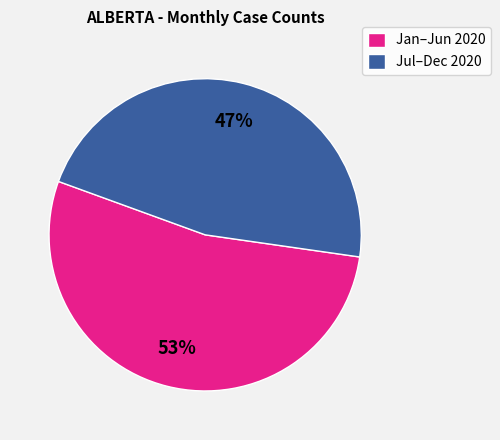

Which category has the biggest portion of the pie?

Jan–Jun 2020